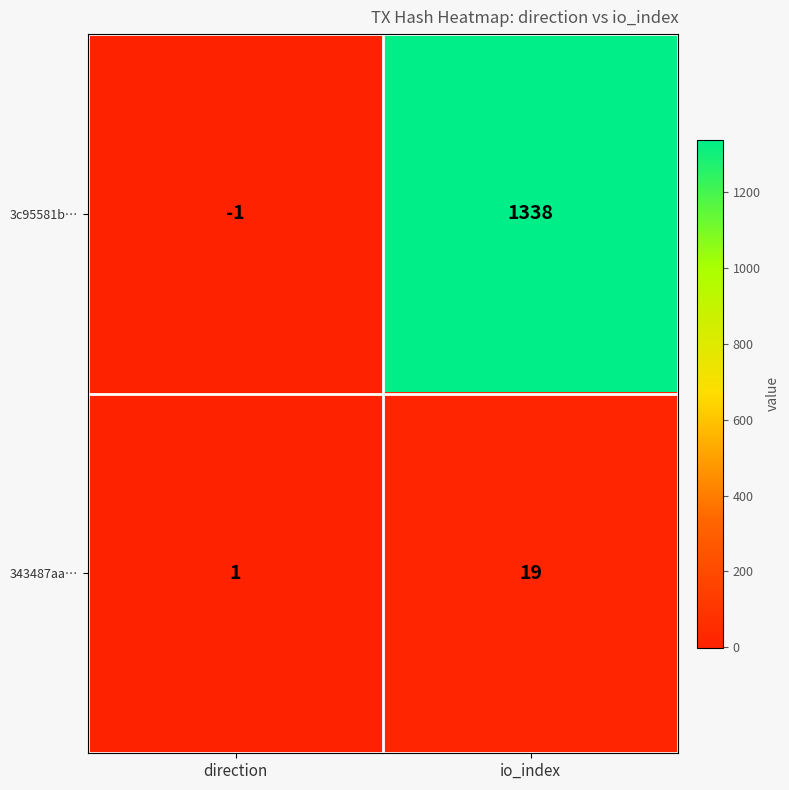

What is the sum of all 343487aa… values?

20